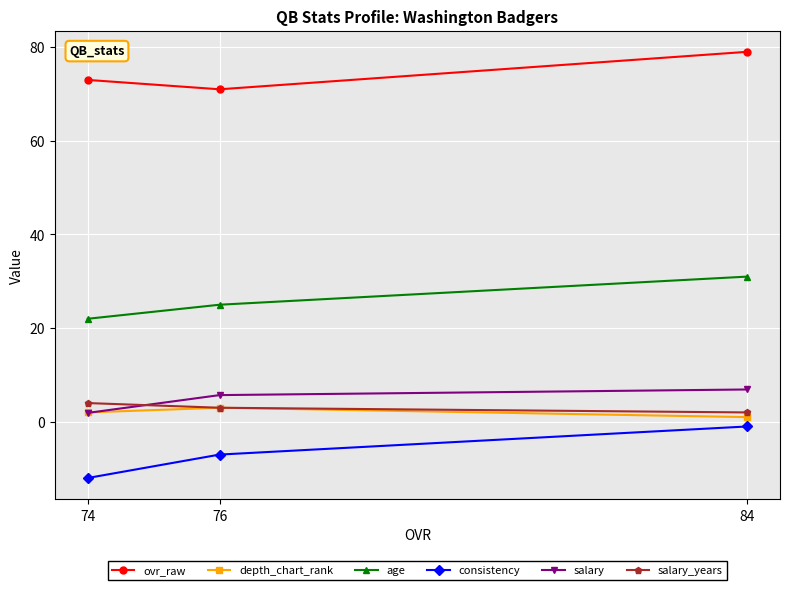

Count the number of data series in this chart.

6